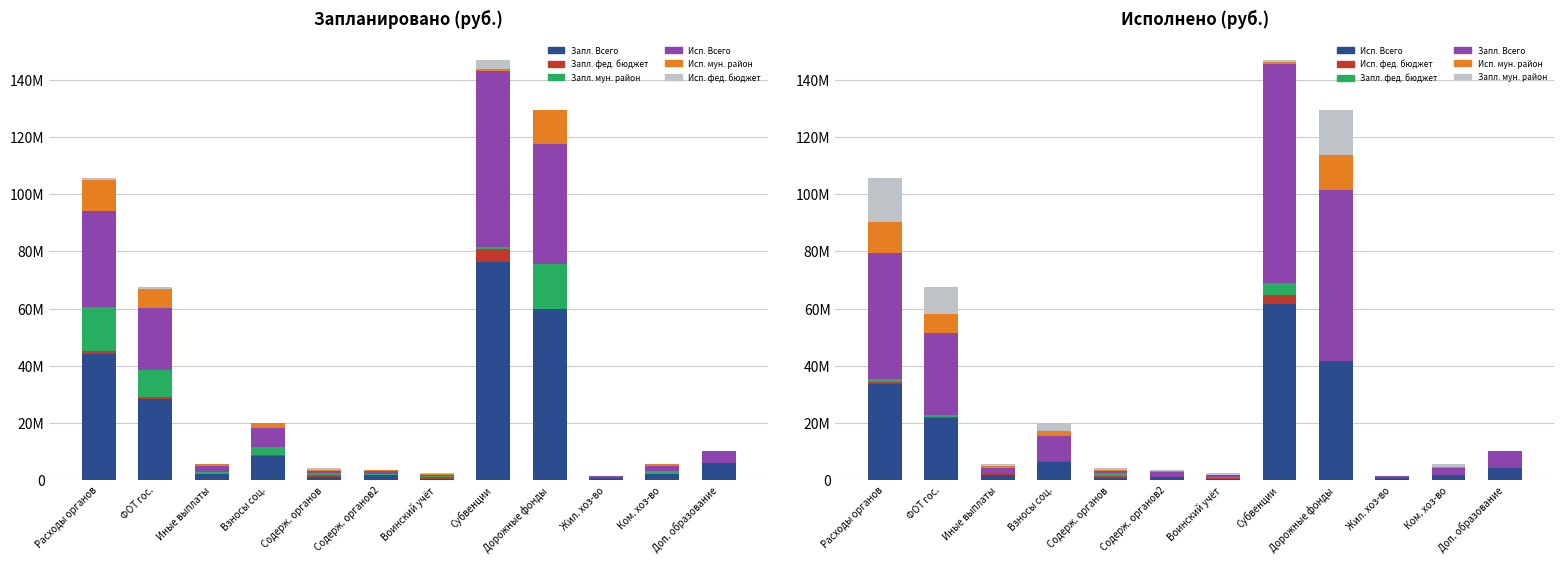

Reading right to left, list all the values displayed in this chart.

Запл. Всего: 5834100.0	2269011.1	860000.0	59967220.0	76491400.0	489100.0	1741200.0	959400.0	8600321.5	2219960.0	28518712.5	44109182.0
Запл. фед. бюджет: 0.0	0.0	0.0	0.0	4277900.0	489100.0	0.0	959400.0	170737.0	40100.0	548432.0	959400.0
Запл. мун. район: 0.0	782000.0	0.0	15803420.0	927100.0	489100.0	438000.0	489100.0	2859329.0	716600.0	9404805.0	15396582.0
Исп. Всего: 4251914.6	1926448.6	604316.4	41680087.0	61530581.2	334549.7	1132548.8	715339.1	6474529.8	1967962.0	21854628.4	33661136.8
Исп. мун. район: 0.0	506520.8	0.0	12005376.3	604431.0	334549.7	269881.3	334549.7	1937451.9	639350.0	6700912.5	10933199.7
Исп. фед. бюджет: 0.0	0.0	0.0	0.0	3288940.0	334549.7	0.0	715339.0	115367.5	40100.0	401709.4	715339.0